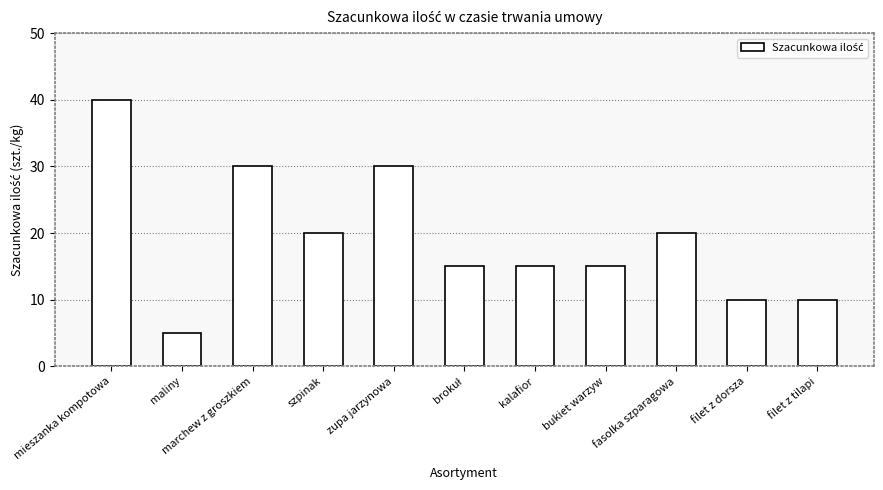

What is the difference between the maximum and second lowest values?

30